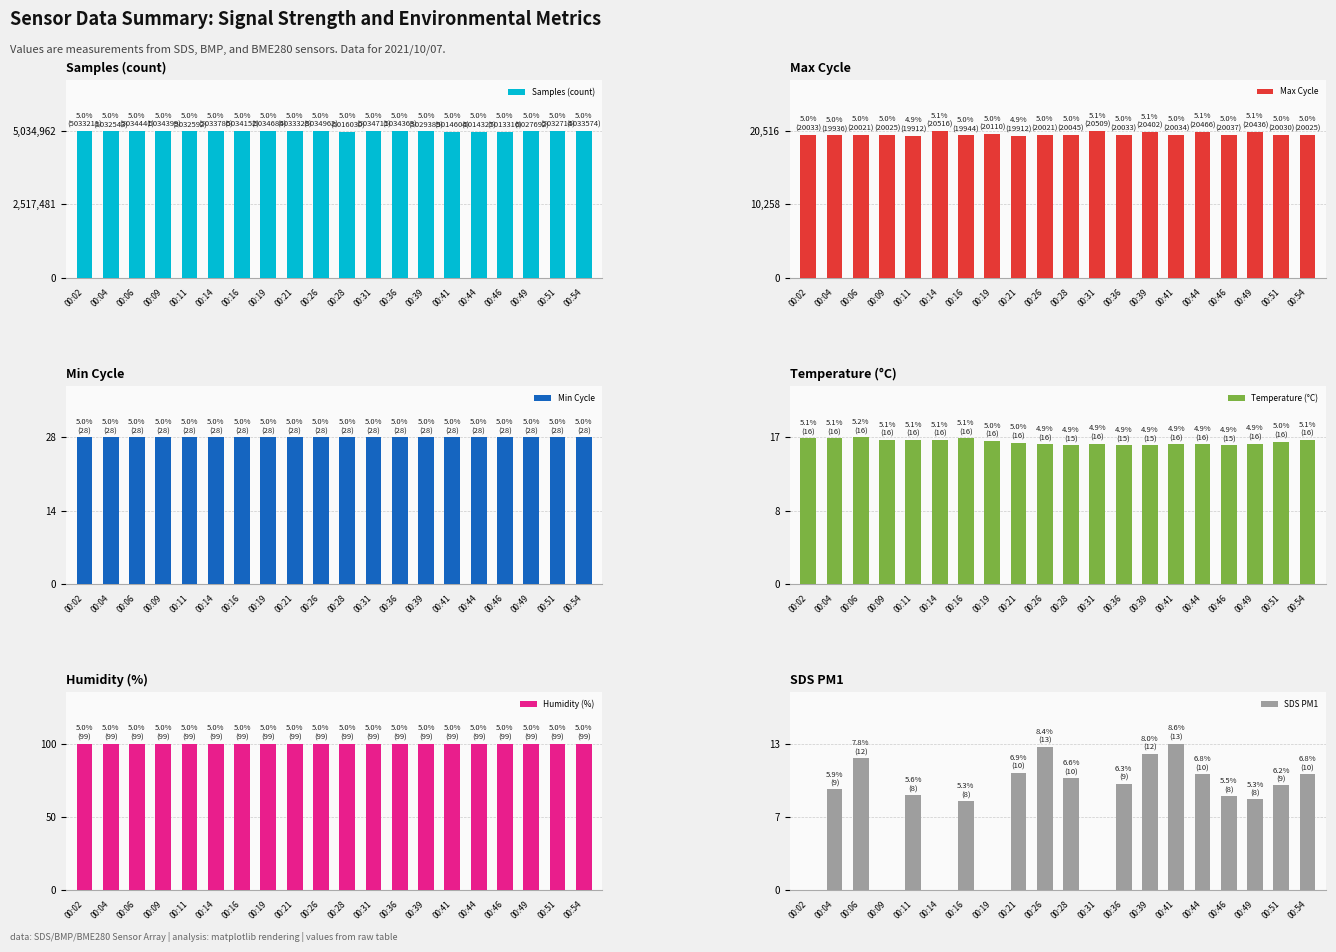

List the series in order of their peak value, lowest first.

SDS PM1, Temperature (°C), Min Cycle, Humidity (%), Max Cycle, Samples (count)